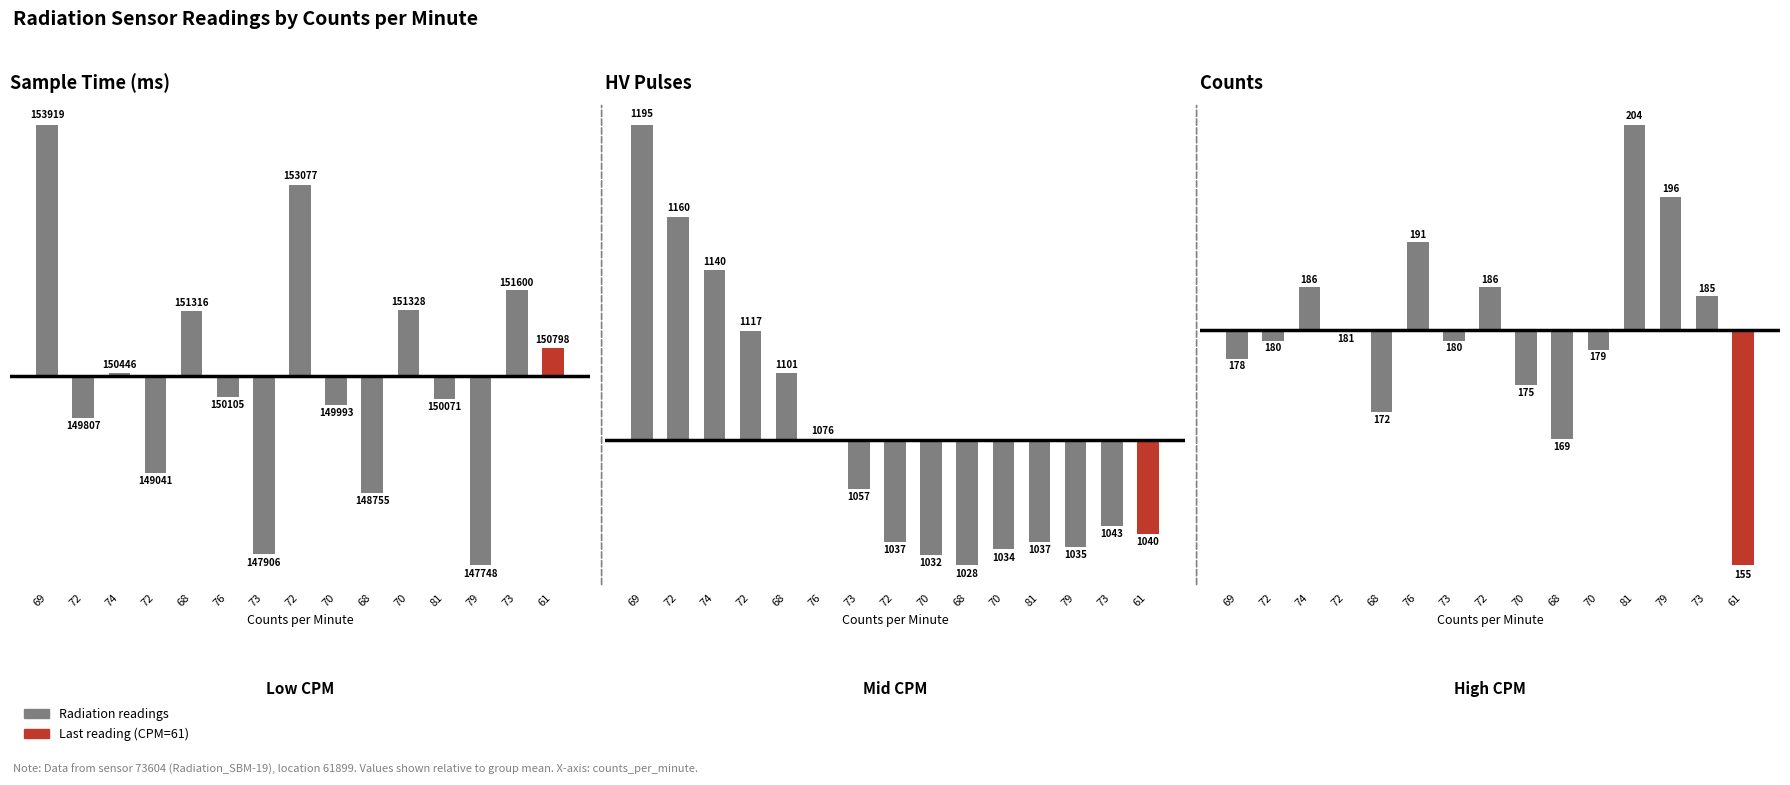

How many positive values are there?

6